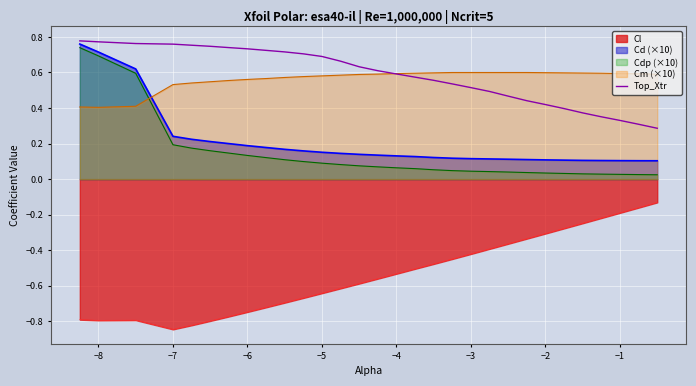

What is the greatest value displayed?

0.8